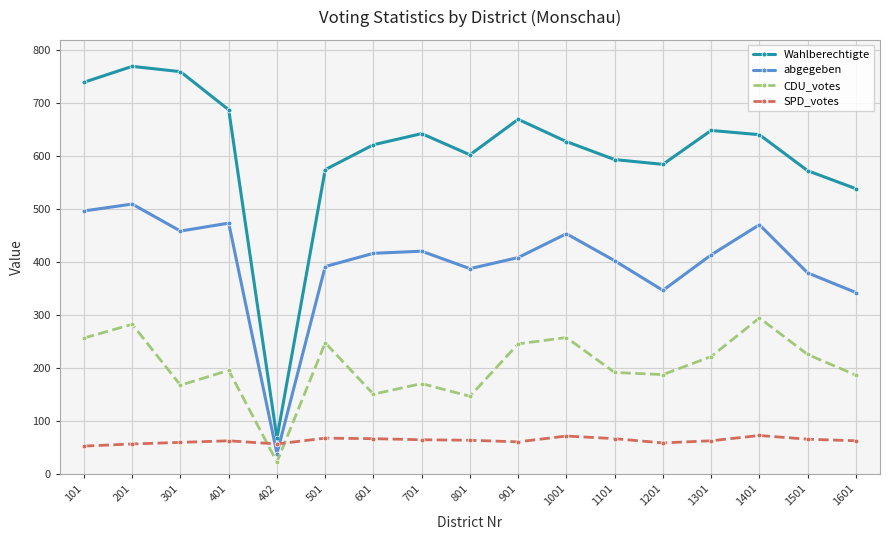

At which label does abgegeben first exceed 414?

101